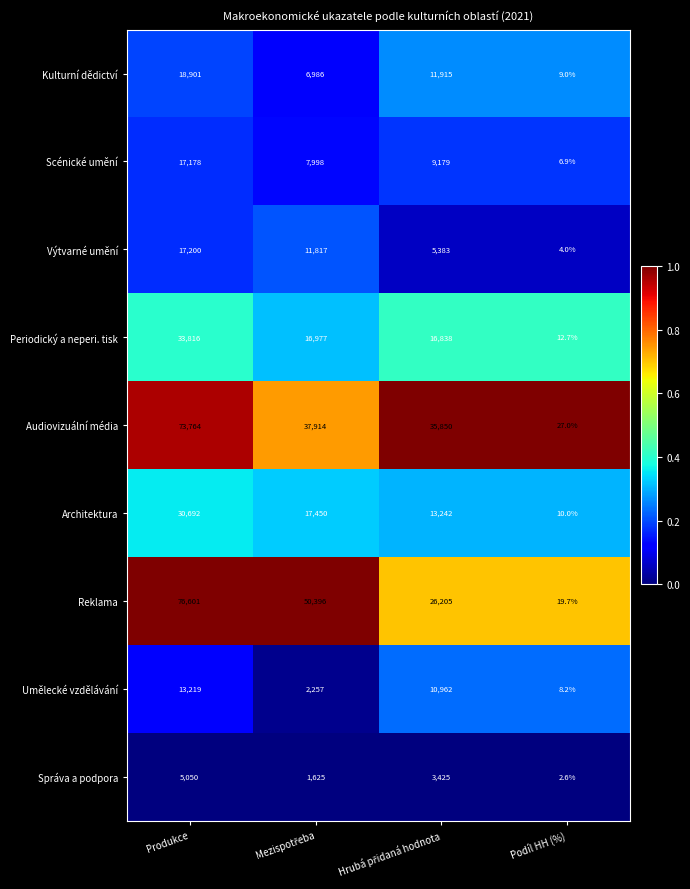

Which category has the lowest value across all series?

Podíl HH (%)